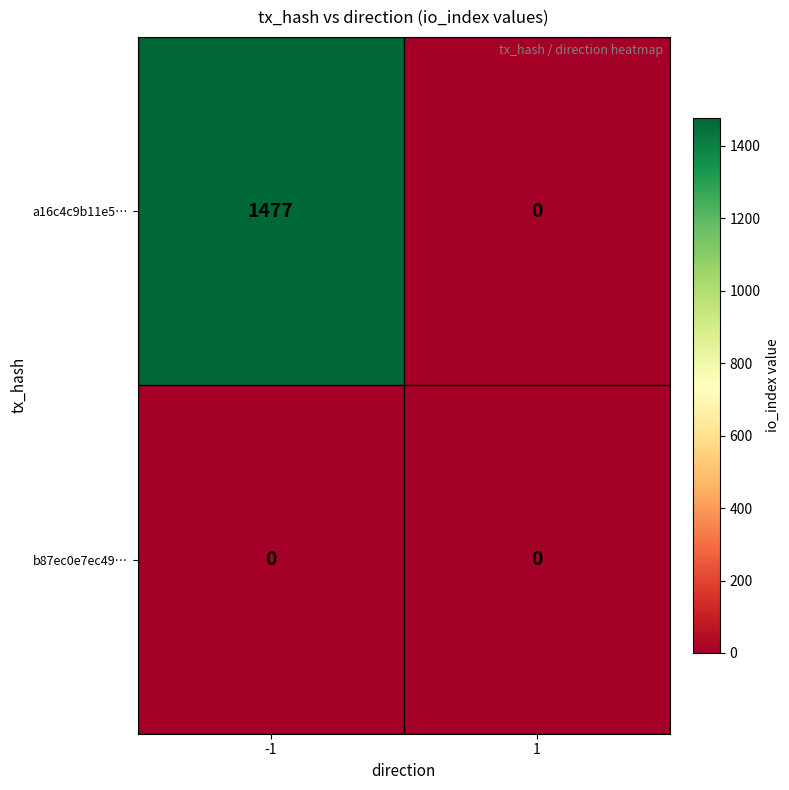

What is the greatest value displayed?

1477